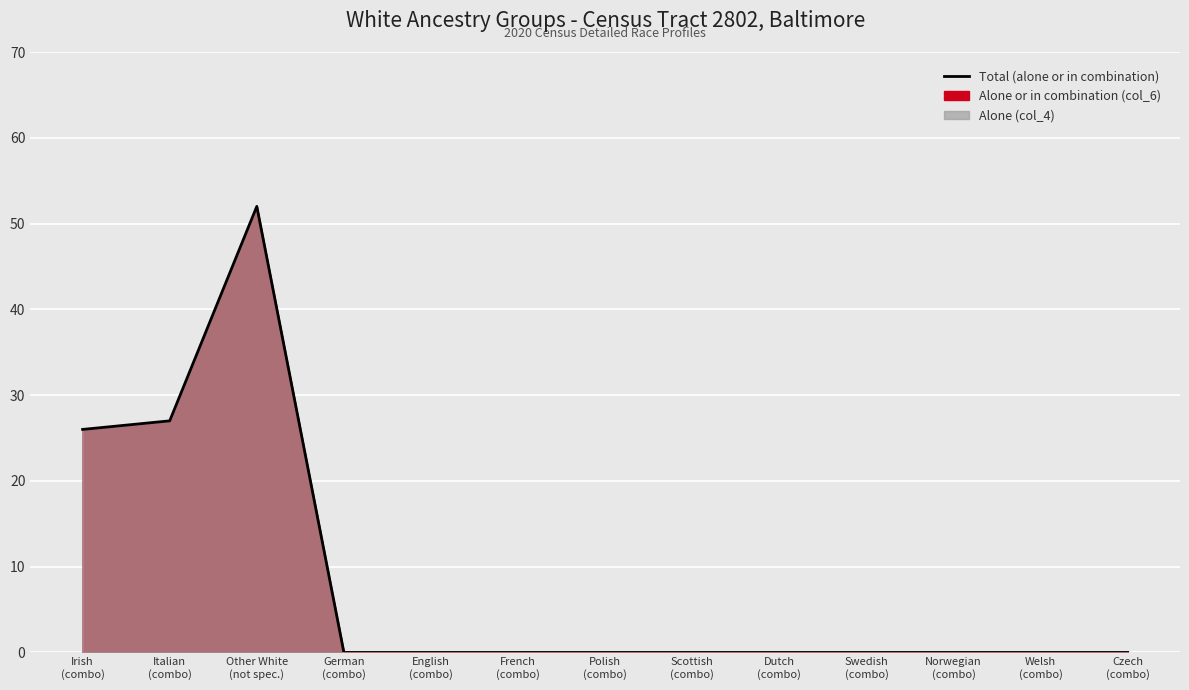

What is the change in value from Other White
(not spec.) to Swedish
(combo)?

-52